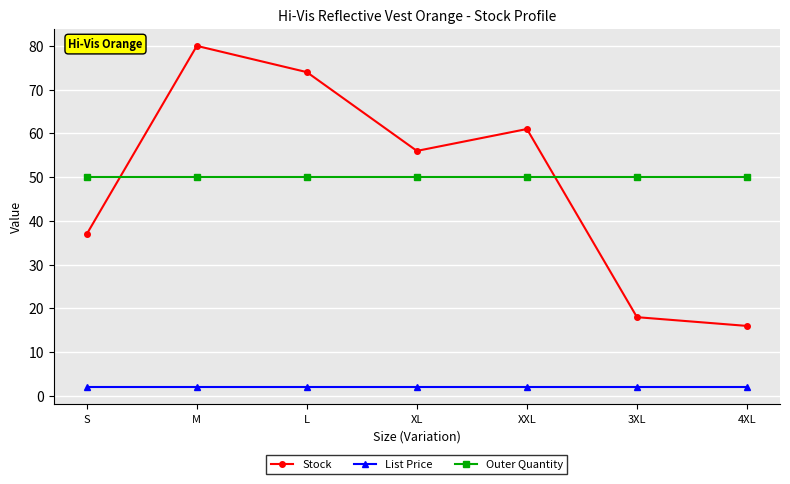

True or false: Outer Quantity and List Price intersect in this chart.

False